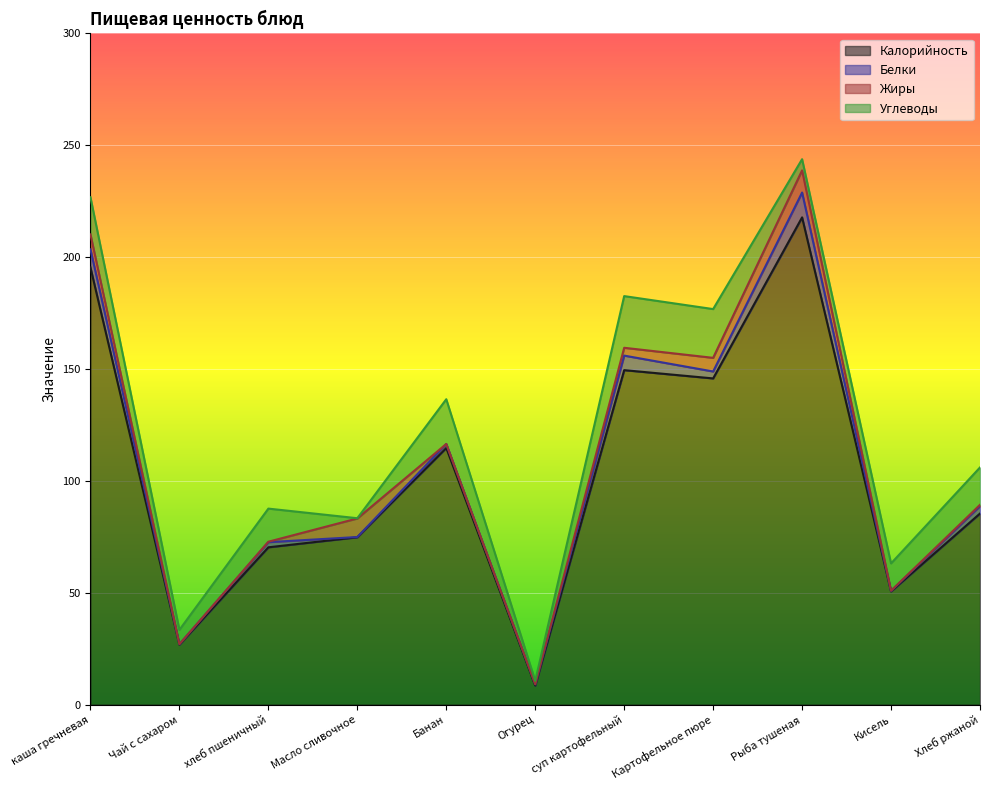

What are all the series names shown in the legend?

Калорийность, Белки, Жиры, Углеводы